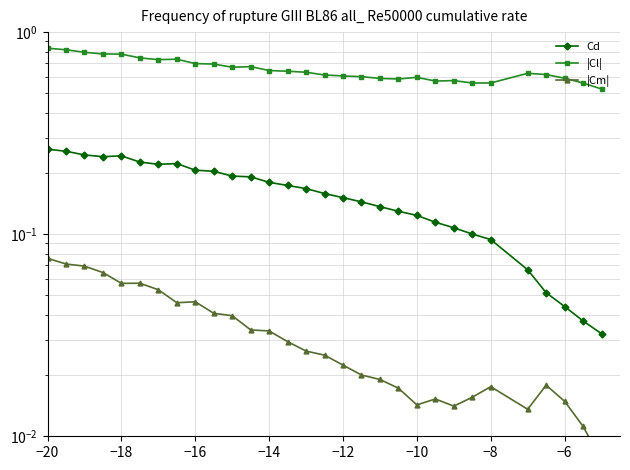

What is the value of the Cd point at the 15th from the left?

0.2